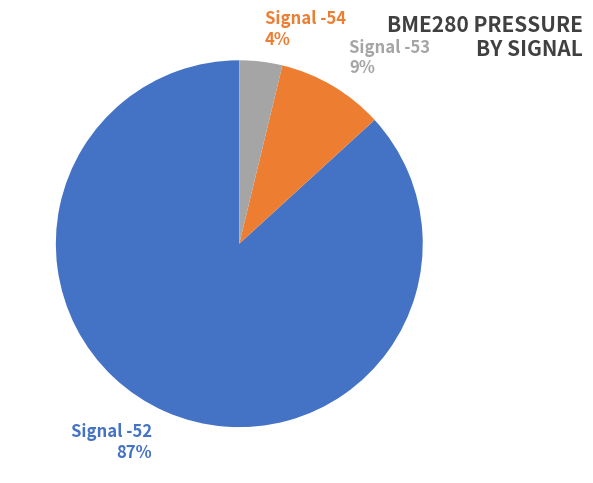

To the nearest percent, what portion does Signal -54 represent?

4%